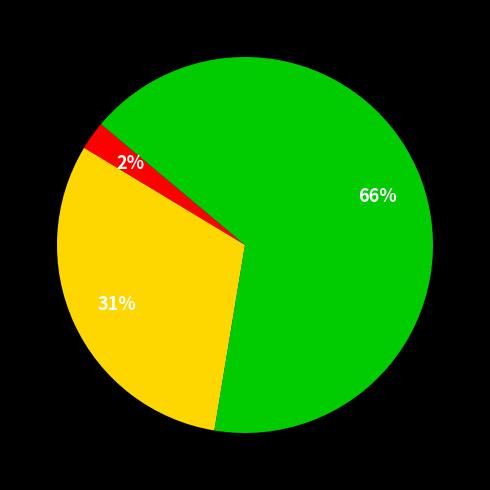

To the nearest percent, what is the average slice percentage?

33%